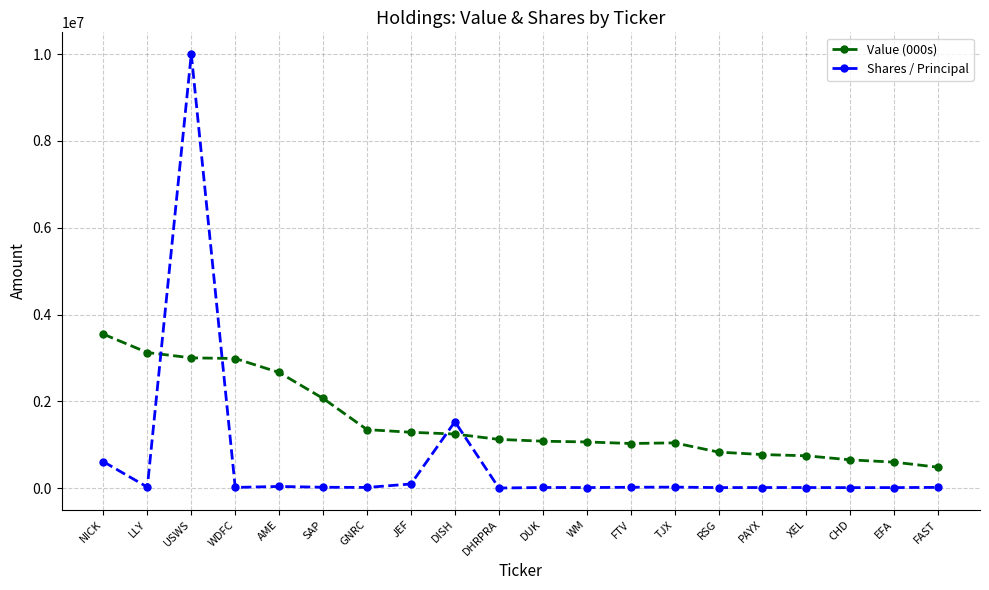

After their last crossing, which series has the higher values: Shares / Principal or Value (000s)?

Value (000s)